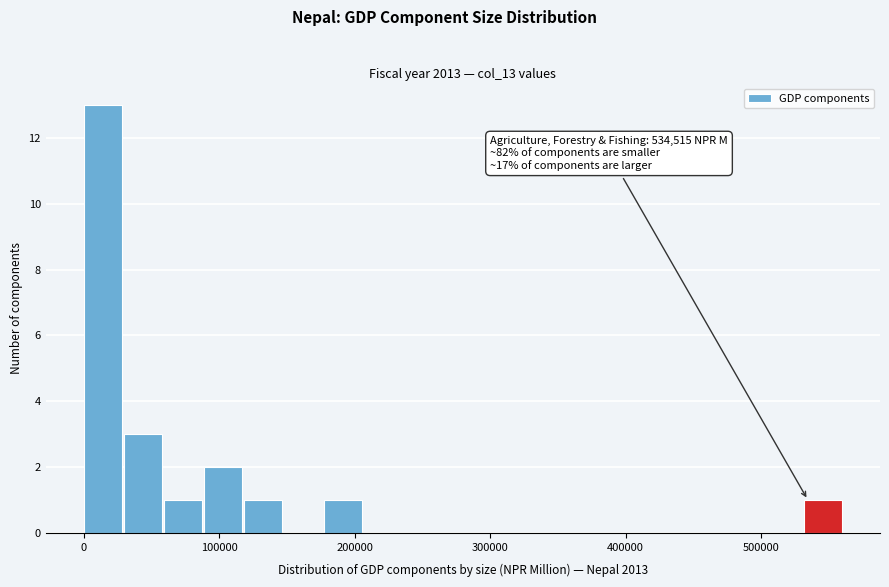

Read against the x-axis, roughly where is the centre of the tallest bar?

10000